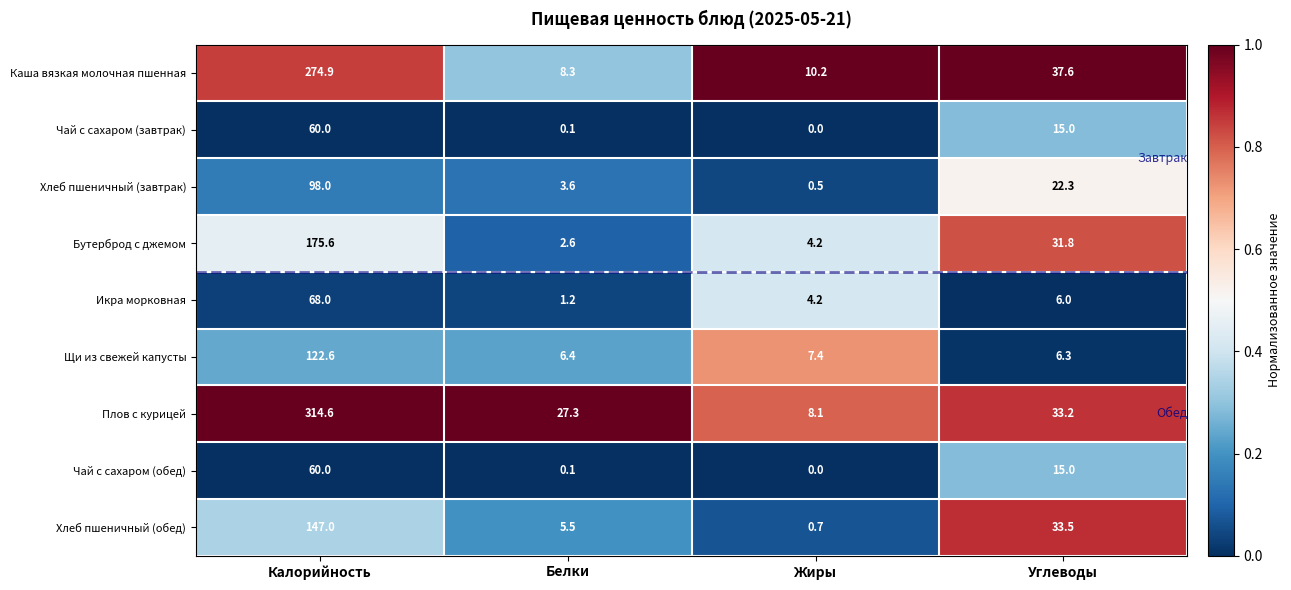

Which series has the largest total across all categories?

Плов с курицей